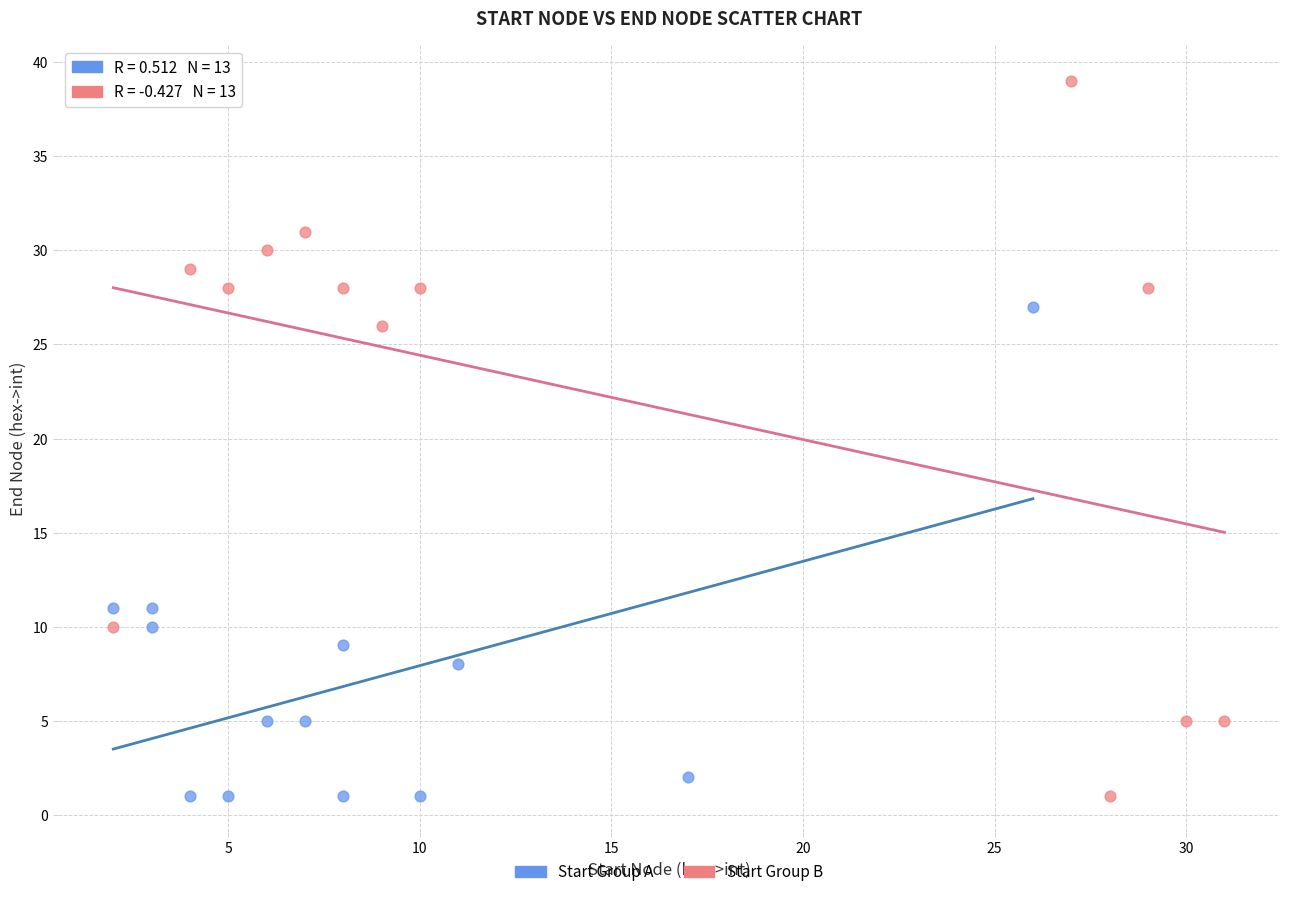

What are all the series names shown in the legend?

Start Group A, Start Group B